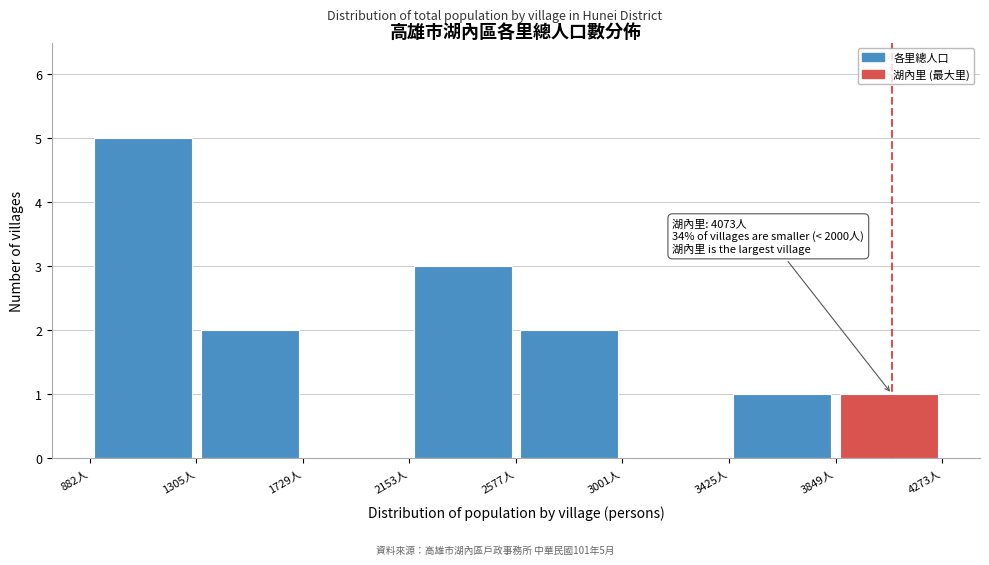

Over which range of the x-axis is the bar tallest?

900 to 1300